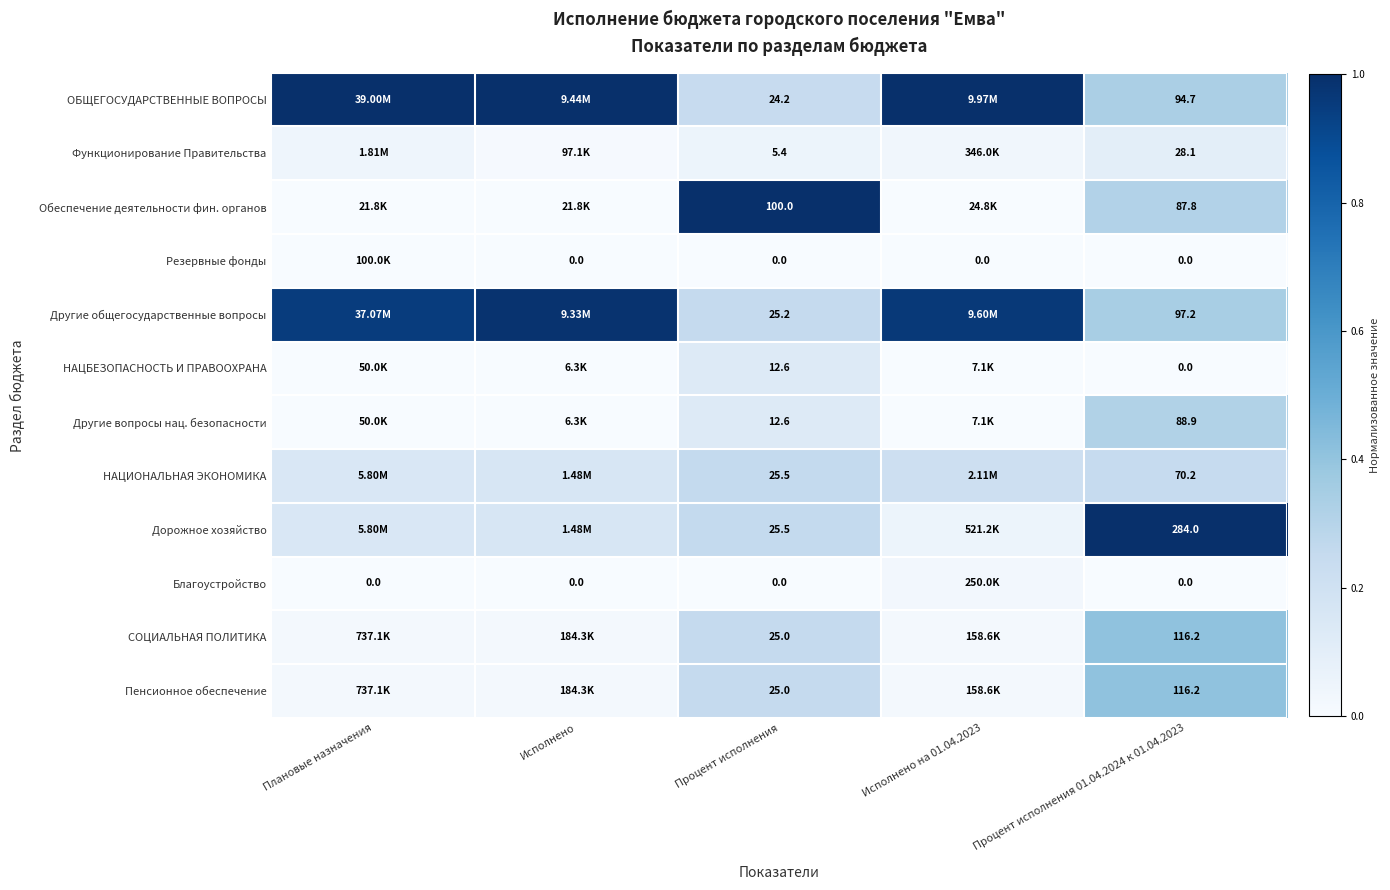

Which series changed the most between Процент исполнения and Процент исполнения 01.04.2024 к 01.04.2023?

Дорожное хозяйство